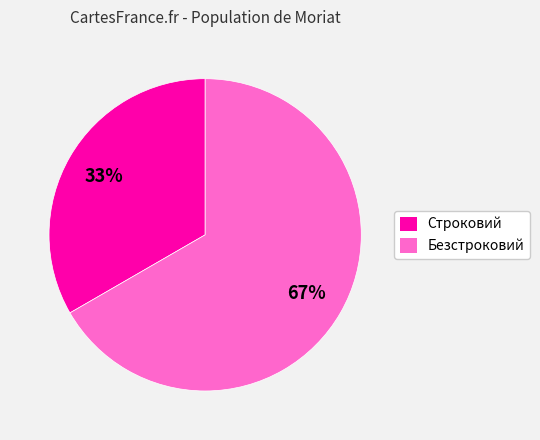

Does Безстроковий represent more than half of the total?

Yes